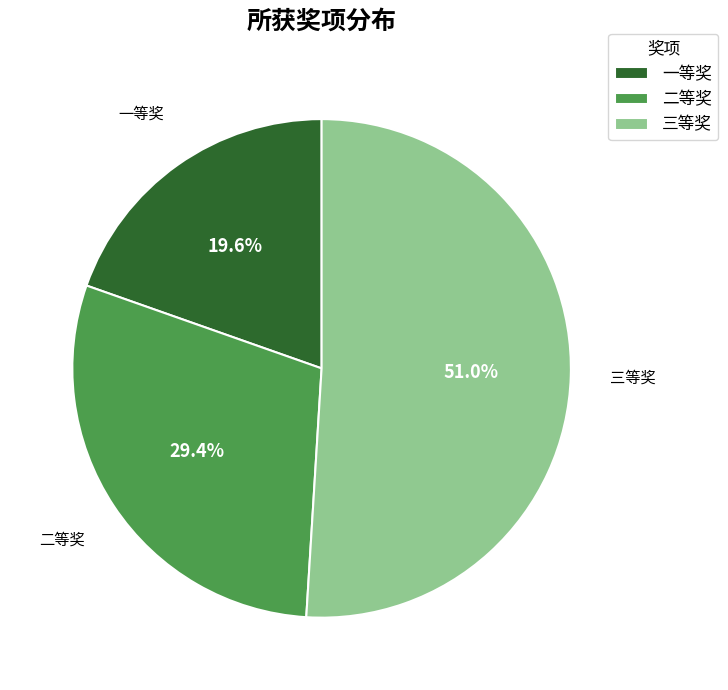

Does any single category account for the majority?

Yes